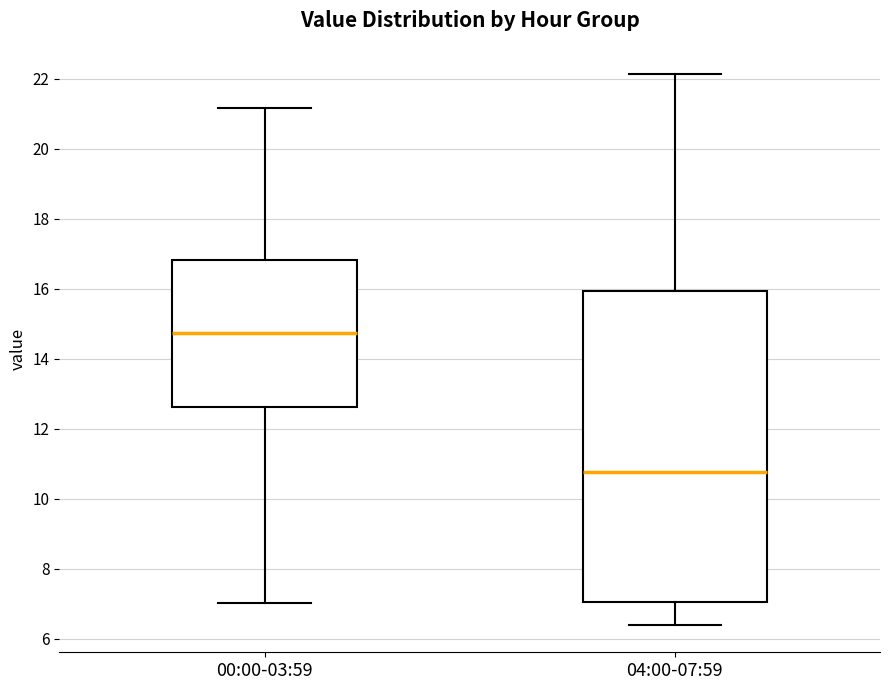

Reading left to right, read every box against the y-axis: the position of its median line, the range the box covers, and the ends of its whiskers. The values are not printed on the chart, so give them approximately, as read against the axis.

00:00-03:59: median 14.8, box 12.6 to 16.8, whiskers 7.0 to 21.2
04:00-07:59: median 10.8, box 7.0 to 16.0, whiskers 6.4 to 22.2